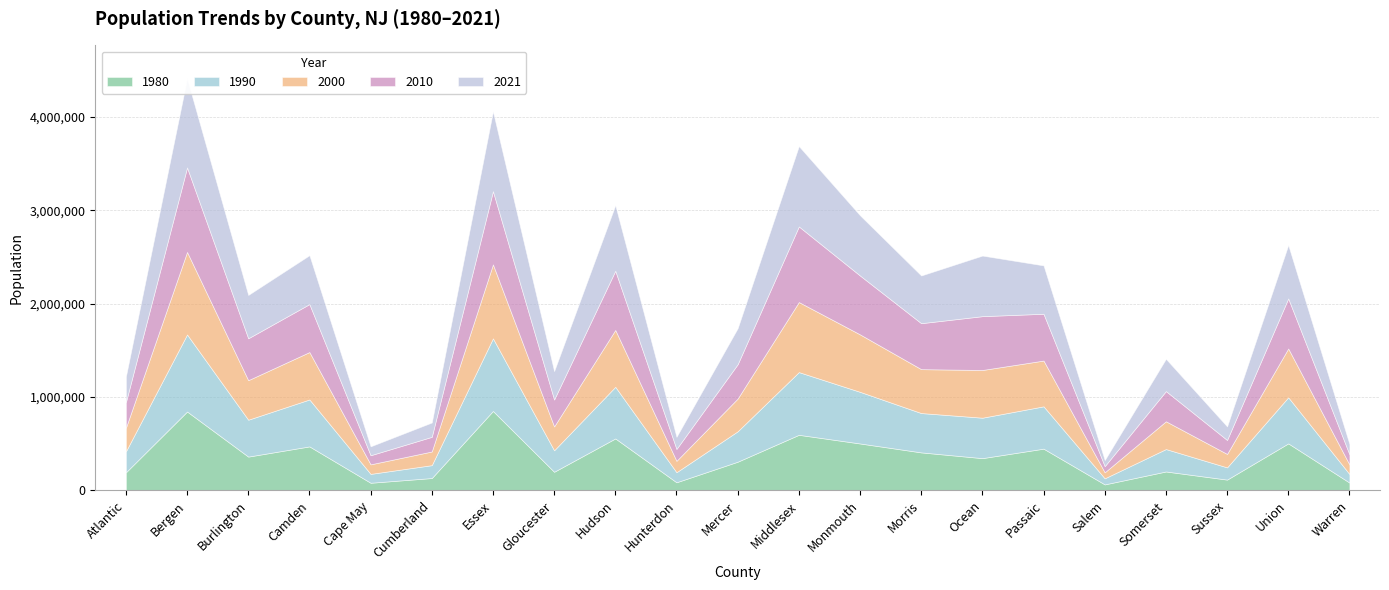

At which category is the sum across all series the highest?

Bergen